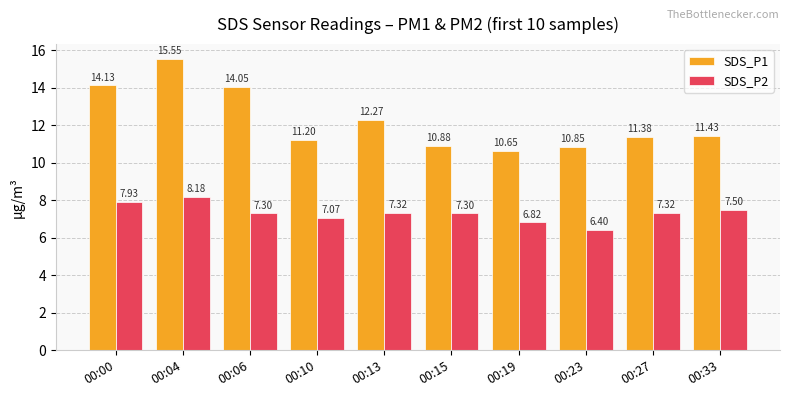

List the series in order of their overall mean, highest first.

SDS_P1, SDS_P2